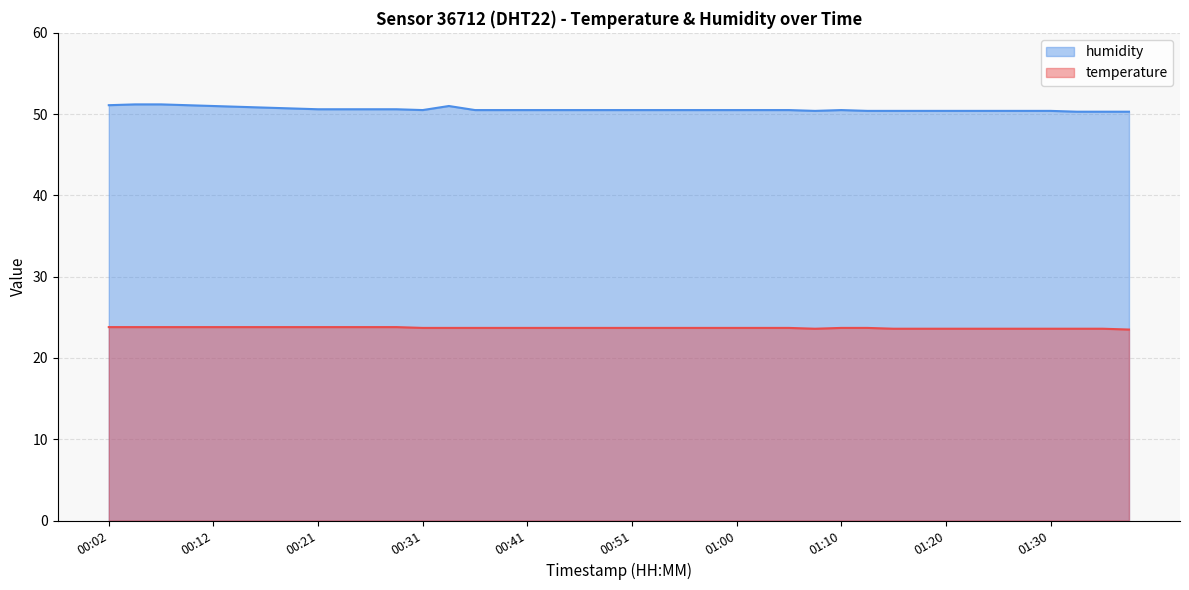

What is the maximum value shown in the chart?

51.2